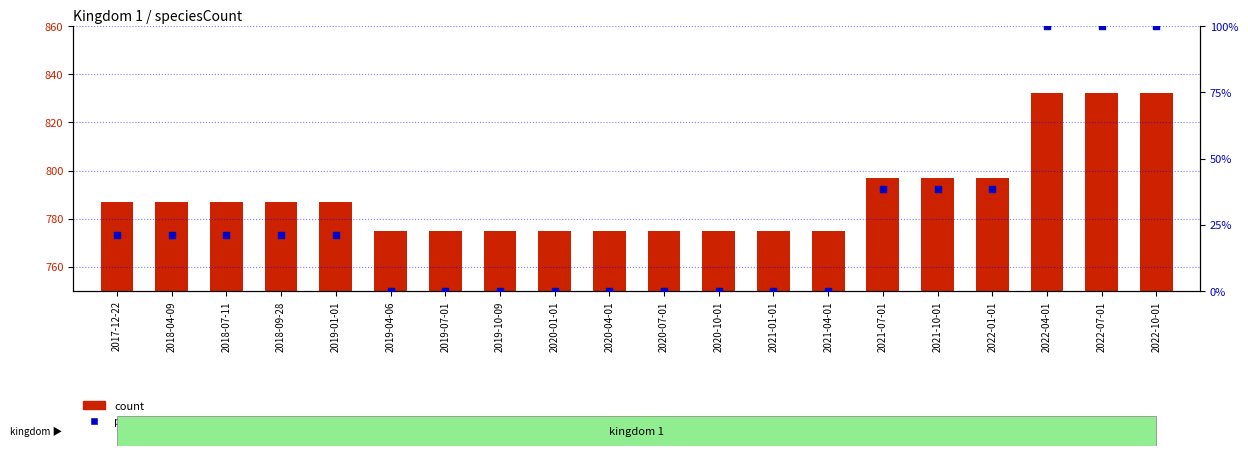

What is the total value across all series at 2019-10-09?

775.0